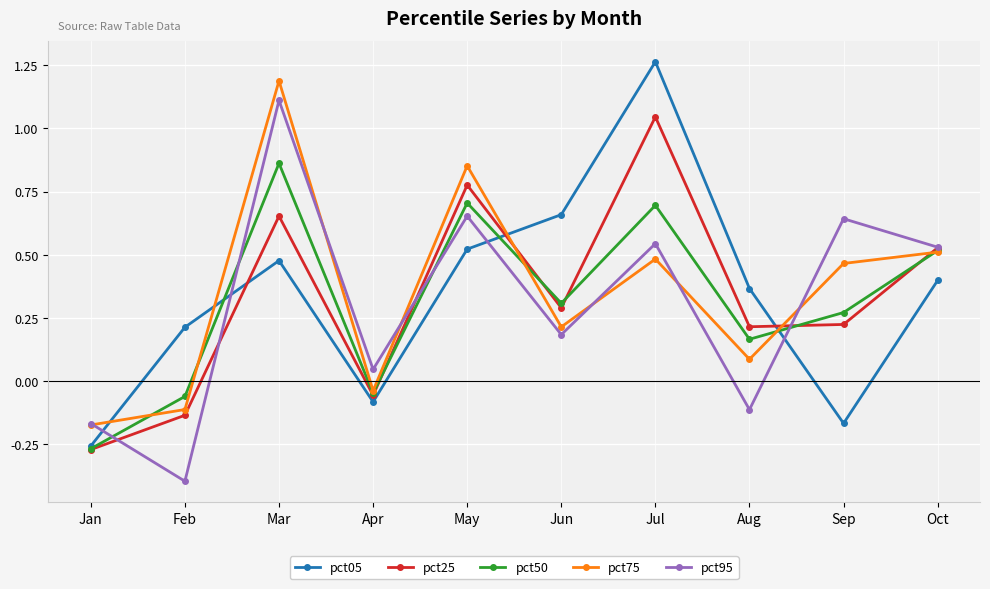

How many distinct data groups are displayed?

5